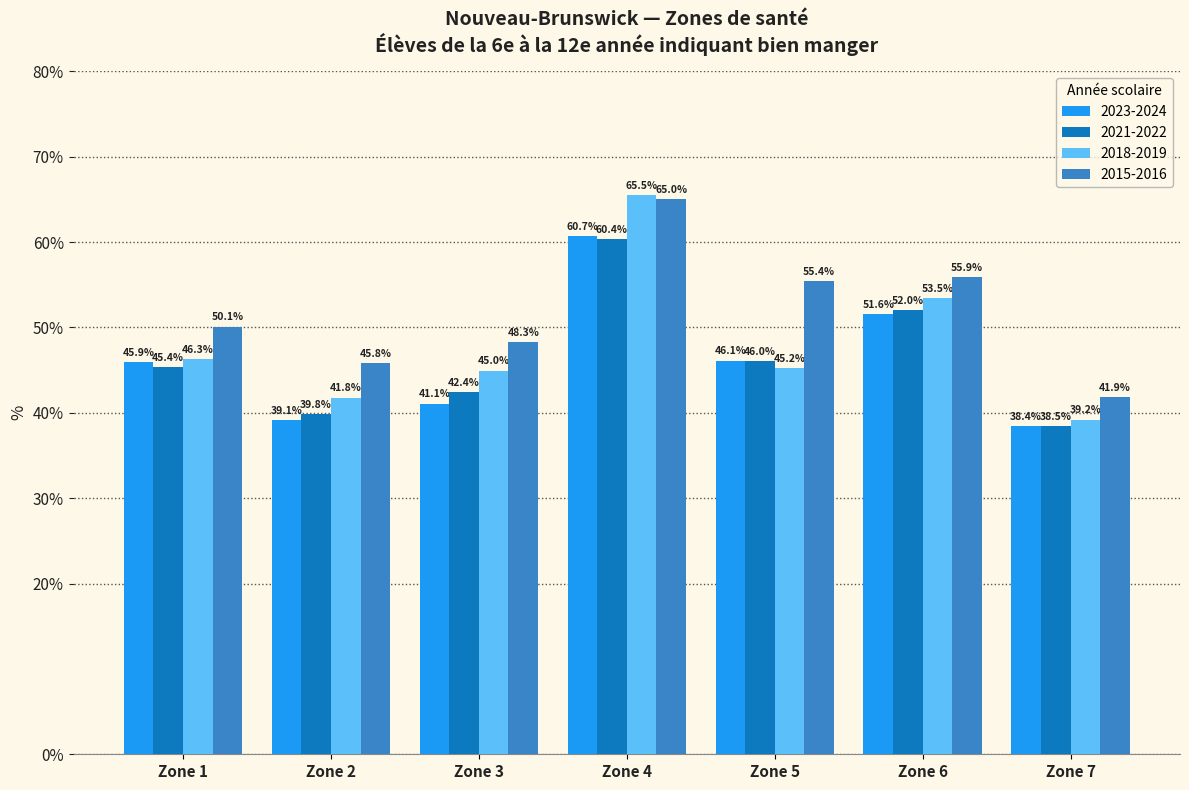

How many distinct data groups are displayed?

4